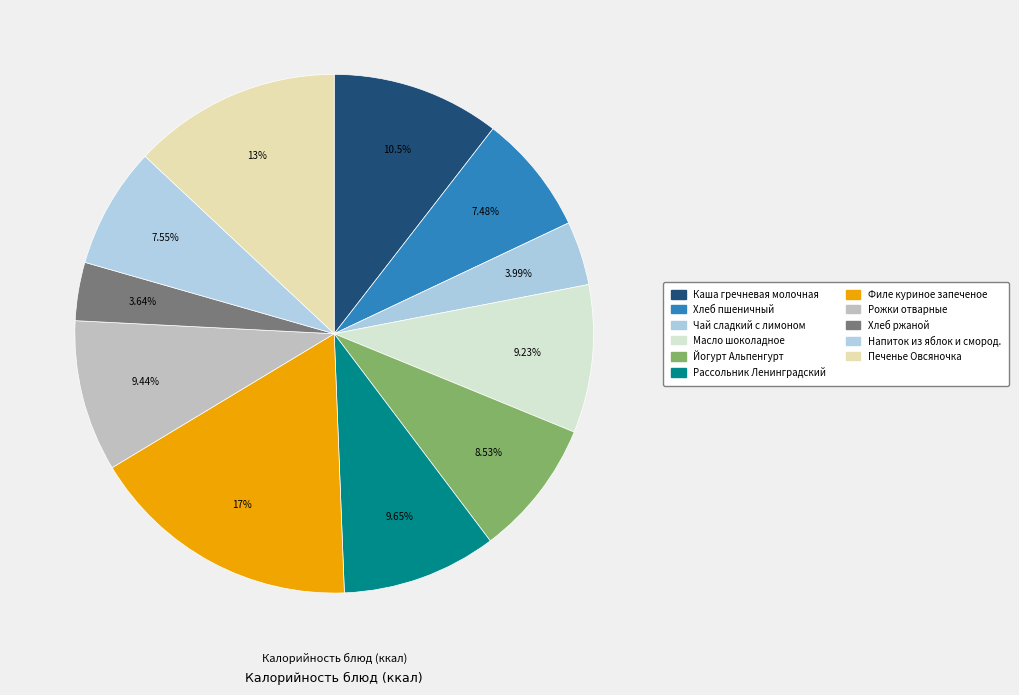

To the nearest percent, what is the difference between the Напиток из яблок и смород. and Чай сладкий с лимоном slice percentages?

4%